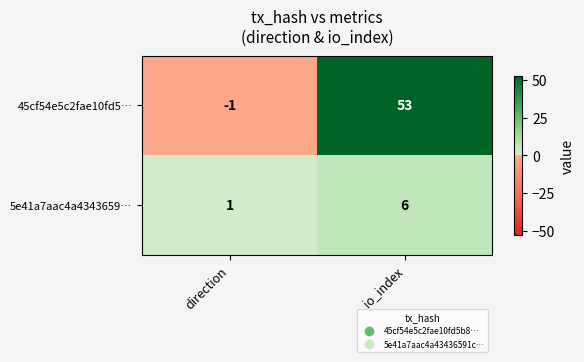

What is the greatest value displayed?

53